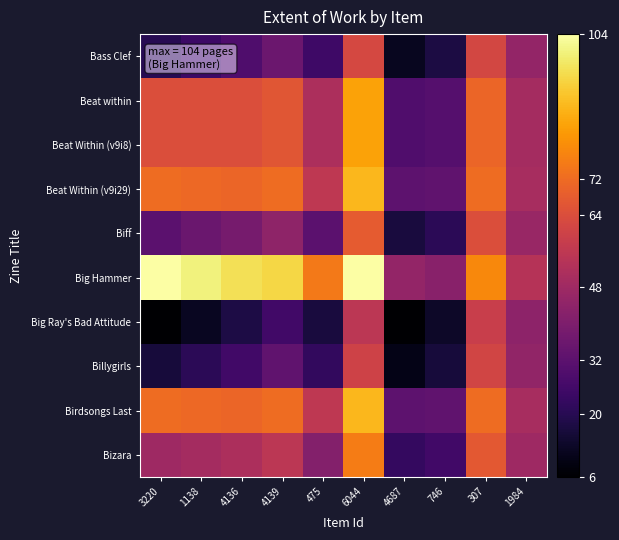

Between 307 and 4687, which is larger?

307